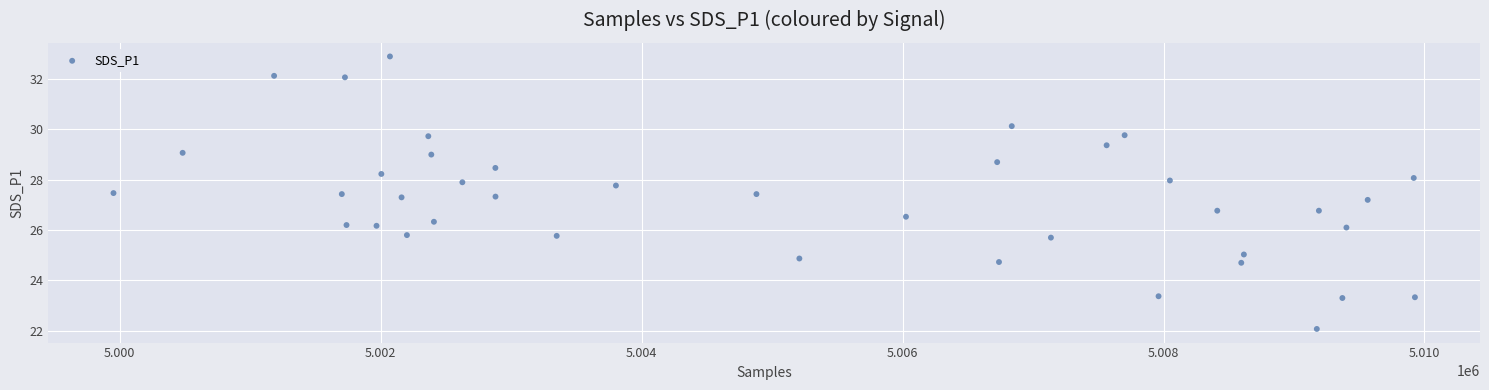

What is the range of Y values (max minus min)?

10.8